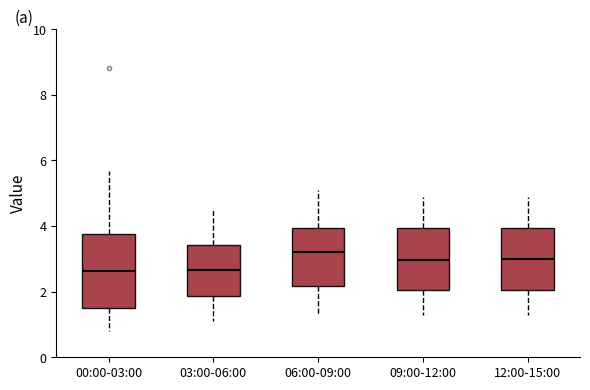

Which box is the tallest, from its lower edge to its upper edge?

00:00-03:00